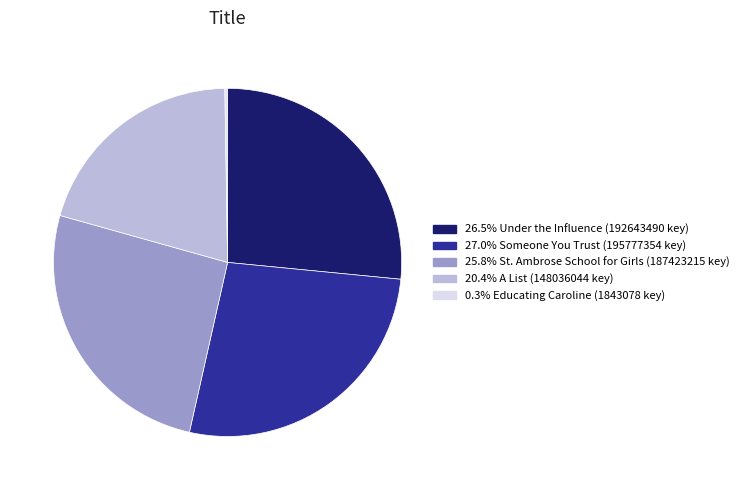

Is there a majority slice in this chart?

No